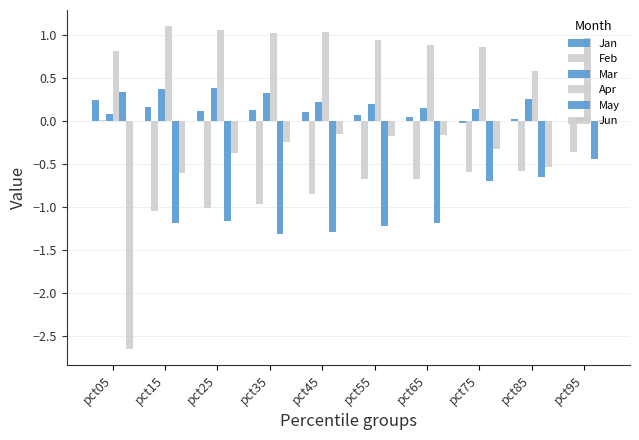

Is the value of Apr at pct95 greater than the value of Feb at pct45?

Yes